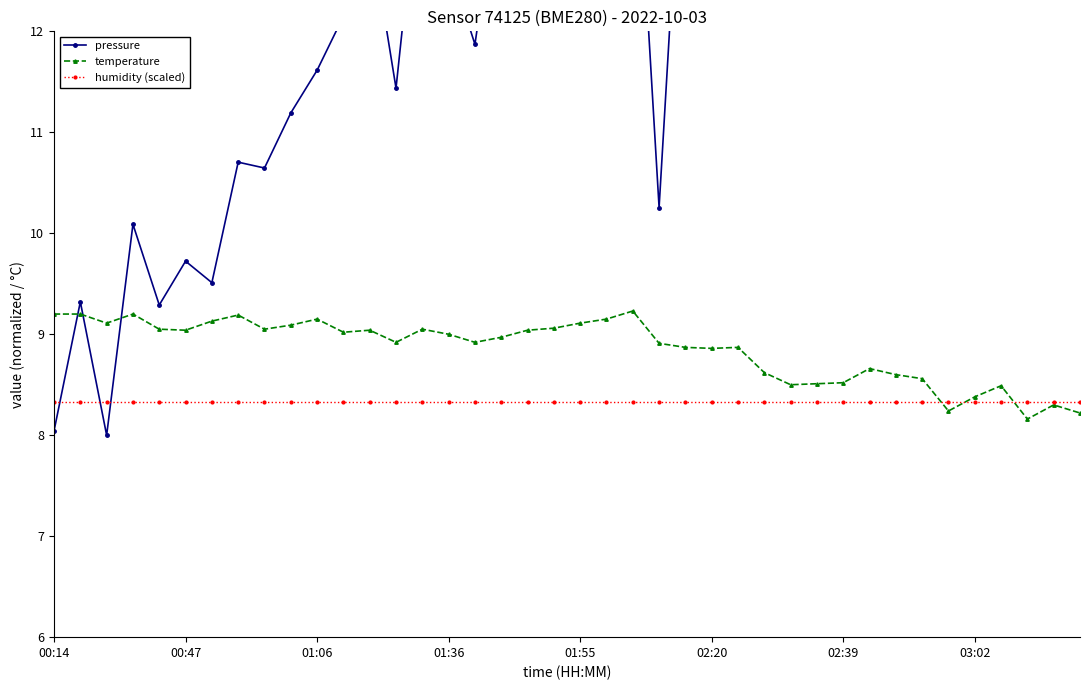

True or false: humidity (scaled) and pressure intersect in this chart.

True